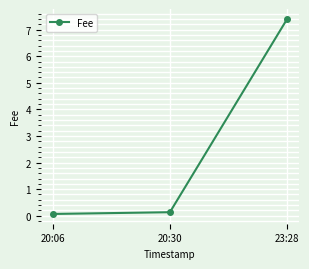

What is the greatest value displayed?

7.4